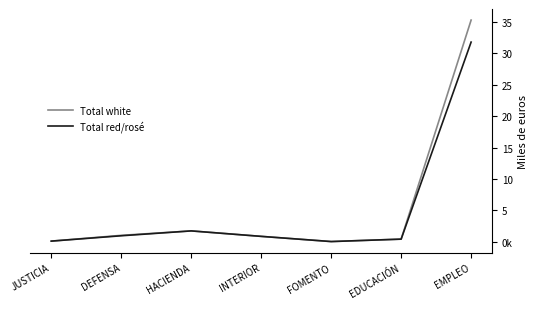

What are all the series names shown in the legend?

Total white, Total red/rosé